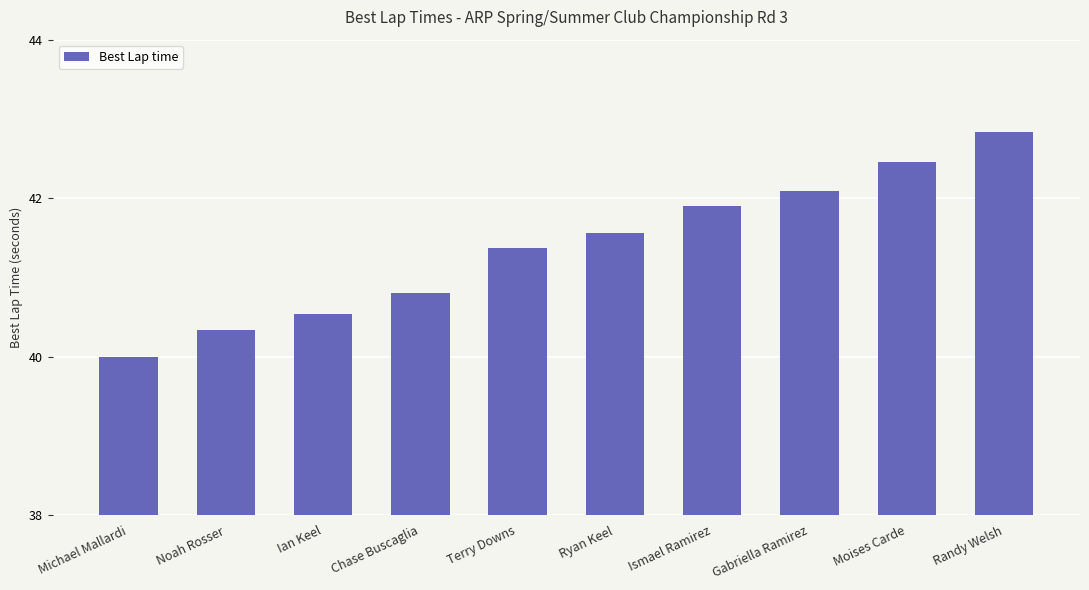

Rank the categories by value from highest to lowest.

Randy Welsh, Moises Carde, Gabriella Ramirez, Ismael Ramirez, Ryan Keel, Terry Downs, Chase Buscaglia, Ian Keel, Noah Rosser, Michael Mallardi